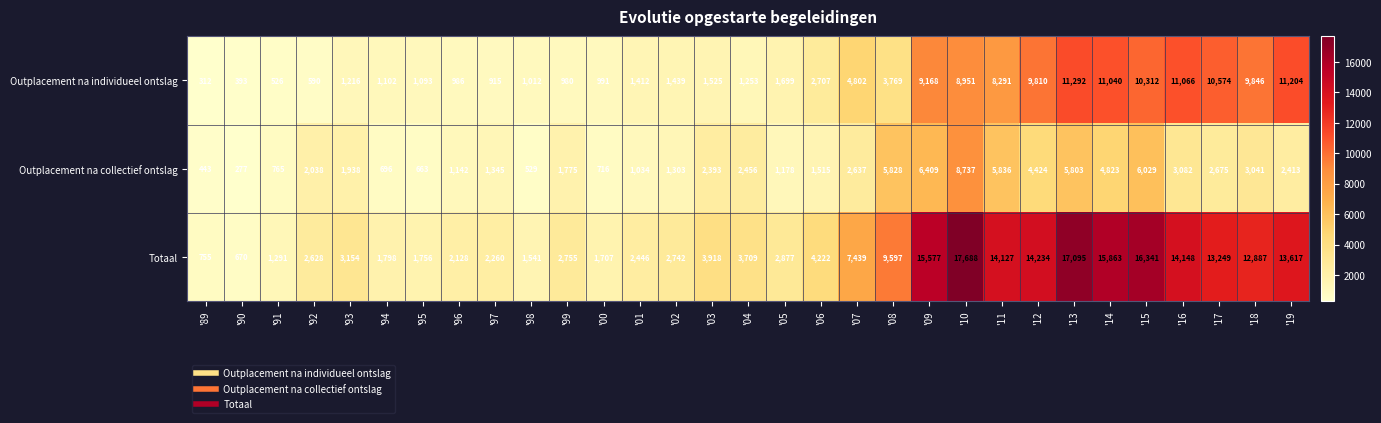

True or false: Totaal has a value of 2628 at '92.

True